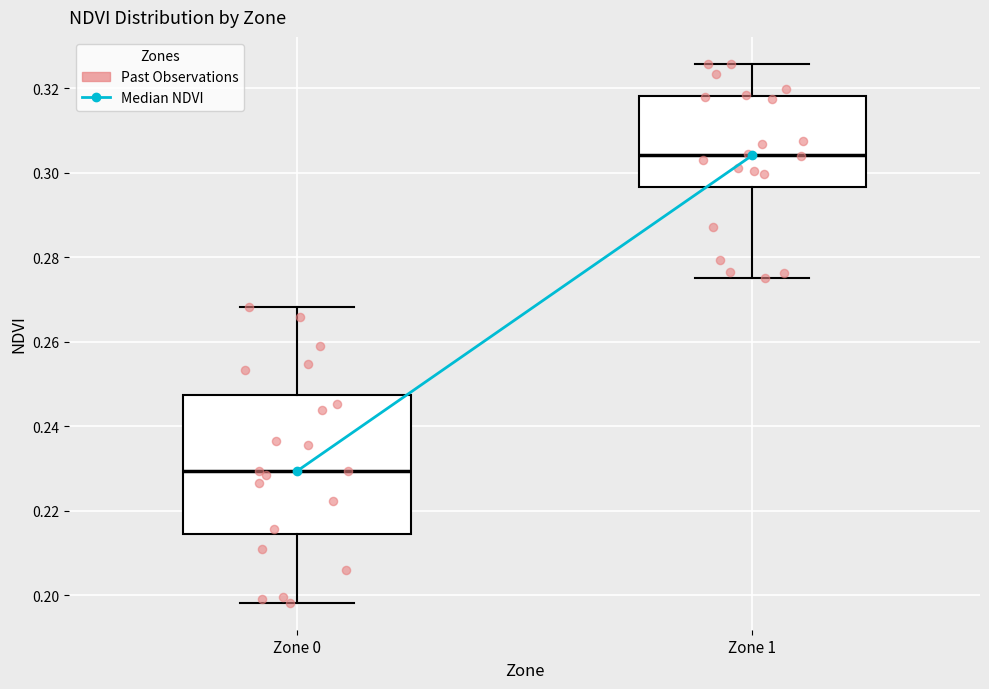

Where is the upper edge of the box for Zone 1 on the y-axis? The values are not printed on the chart, so give them approximately, as read against the axis.

0.318